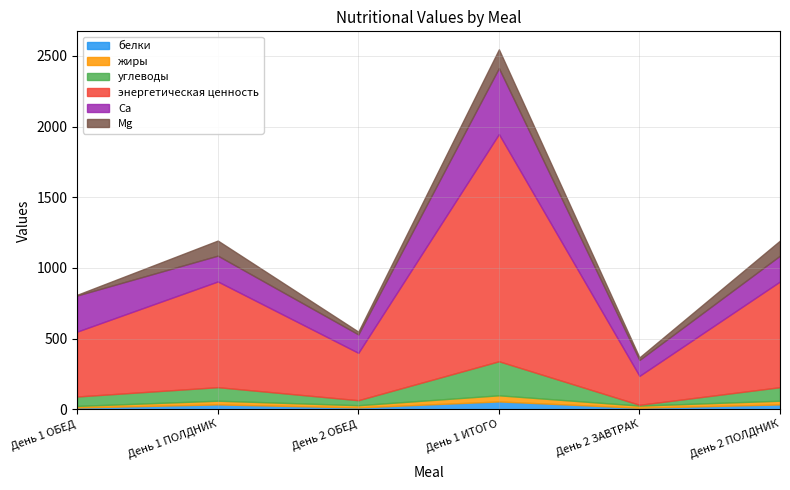

At День 1 ПОЛДНИК, list the series in order from largest to smallest.

энергетическая ценность, Ca, Mg, углеводы, белки, жиры